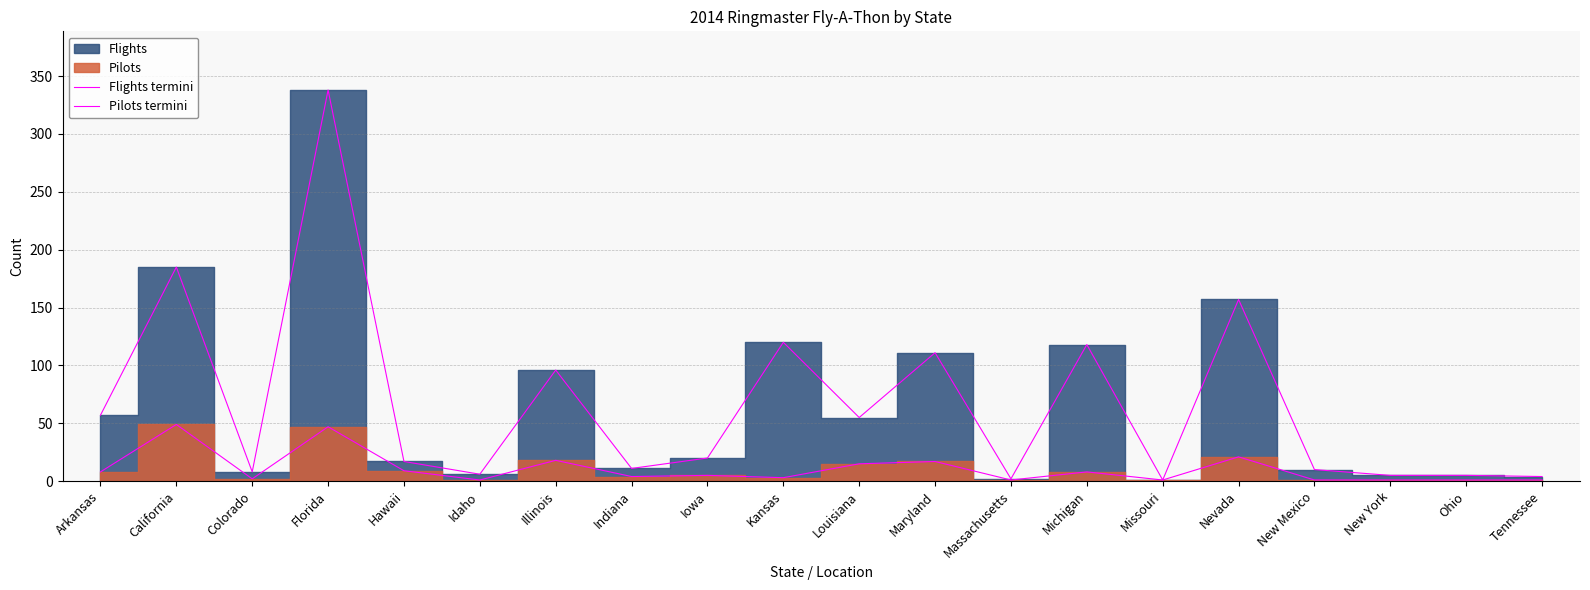

What is the value of the Flights termini point at the 7th from the left?

96